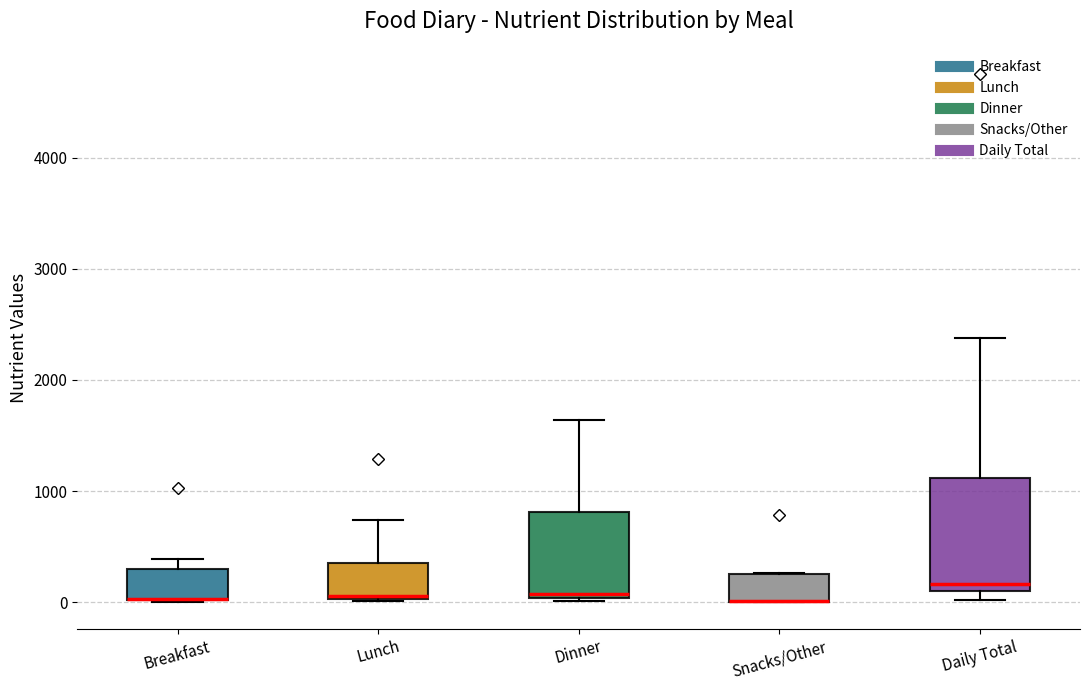

Where is the lower edge of the box for Dinner on the y-axis? The values are not printed on the chart, so give them approximately, as read against the axis.

0